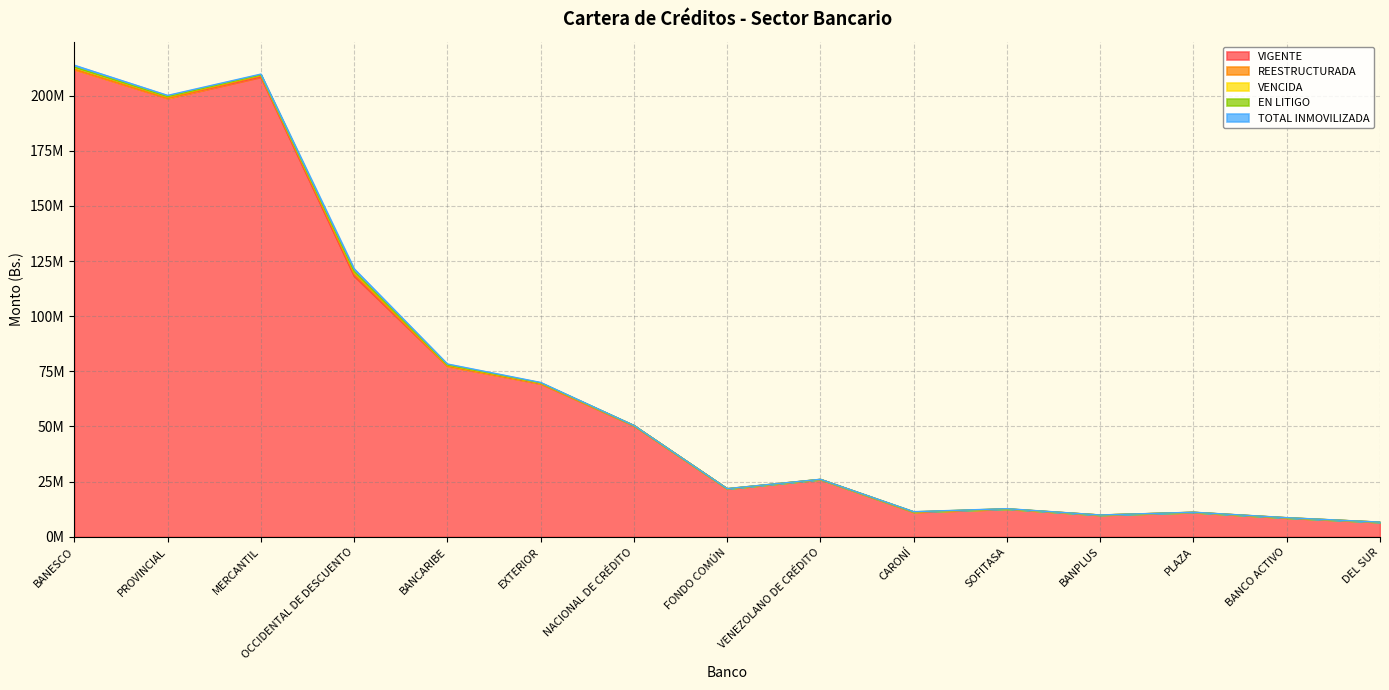

The value of VENCIDA at BANESCO is 490889. True or false?

False